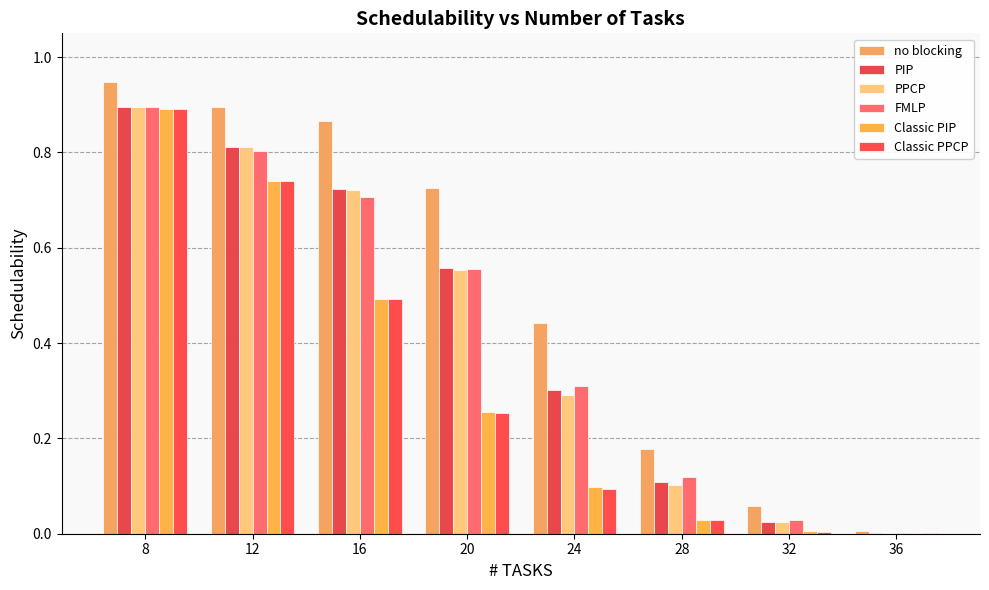

The value of Classic PIP at 20 is 0.4. True or false?

False